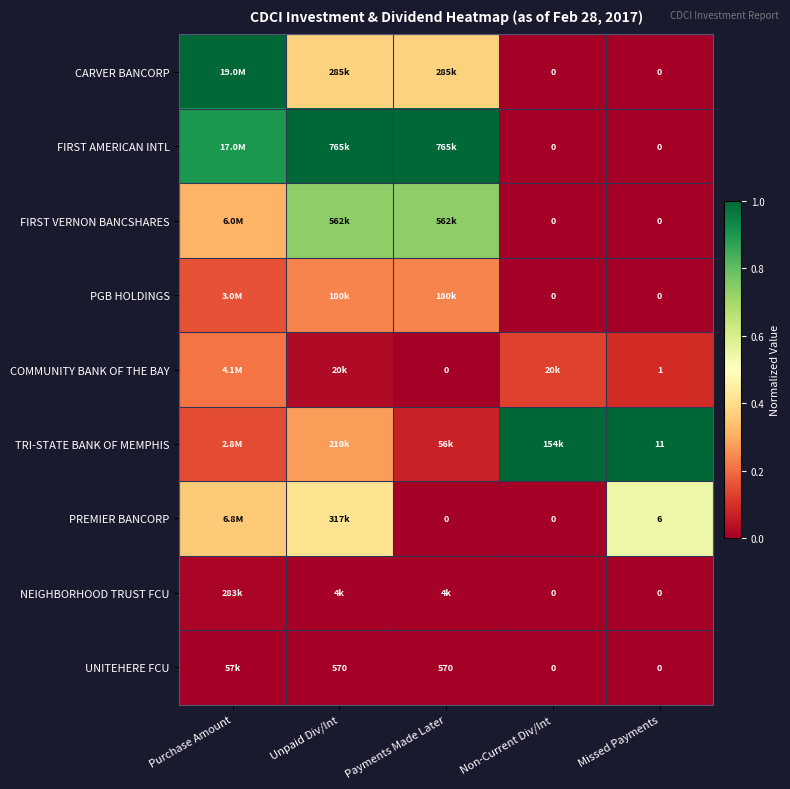

Rank the series at Unpaid Div/Int from lowest to highest value.

UNITEHERE FCU, NEIGHBORHOOD TRUST FCU, COMMUNITY BANK OF THE BAY, PGB HOLDINGS, TRI-STATE BANK OF MEMPHIS, CARVER BANCORP, PREMIER BANCORP, FIRST VERNON BANCSHARES, FIRST AMERICAN INTL